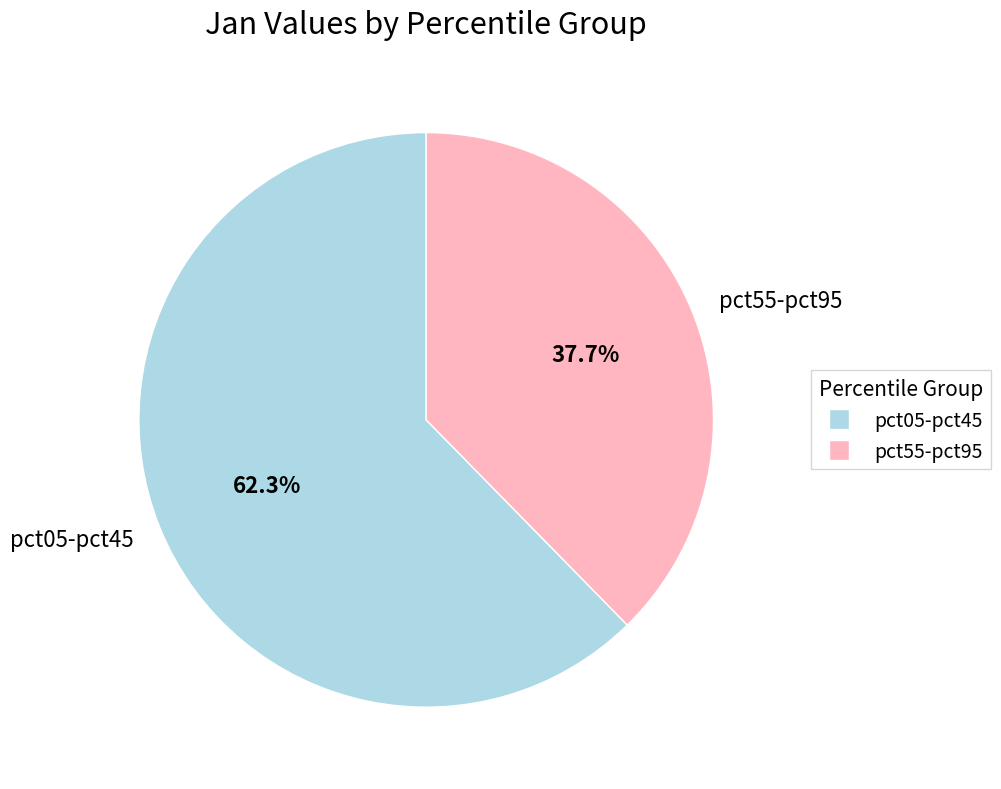

Rank the categories by value from lowest to highest.

pct55-pct95, pct05-pct45